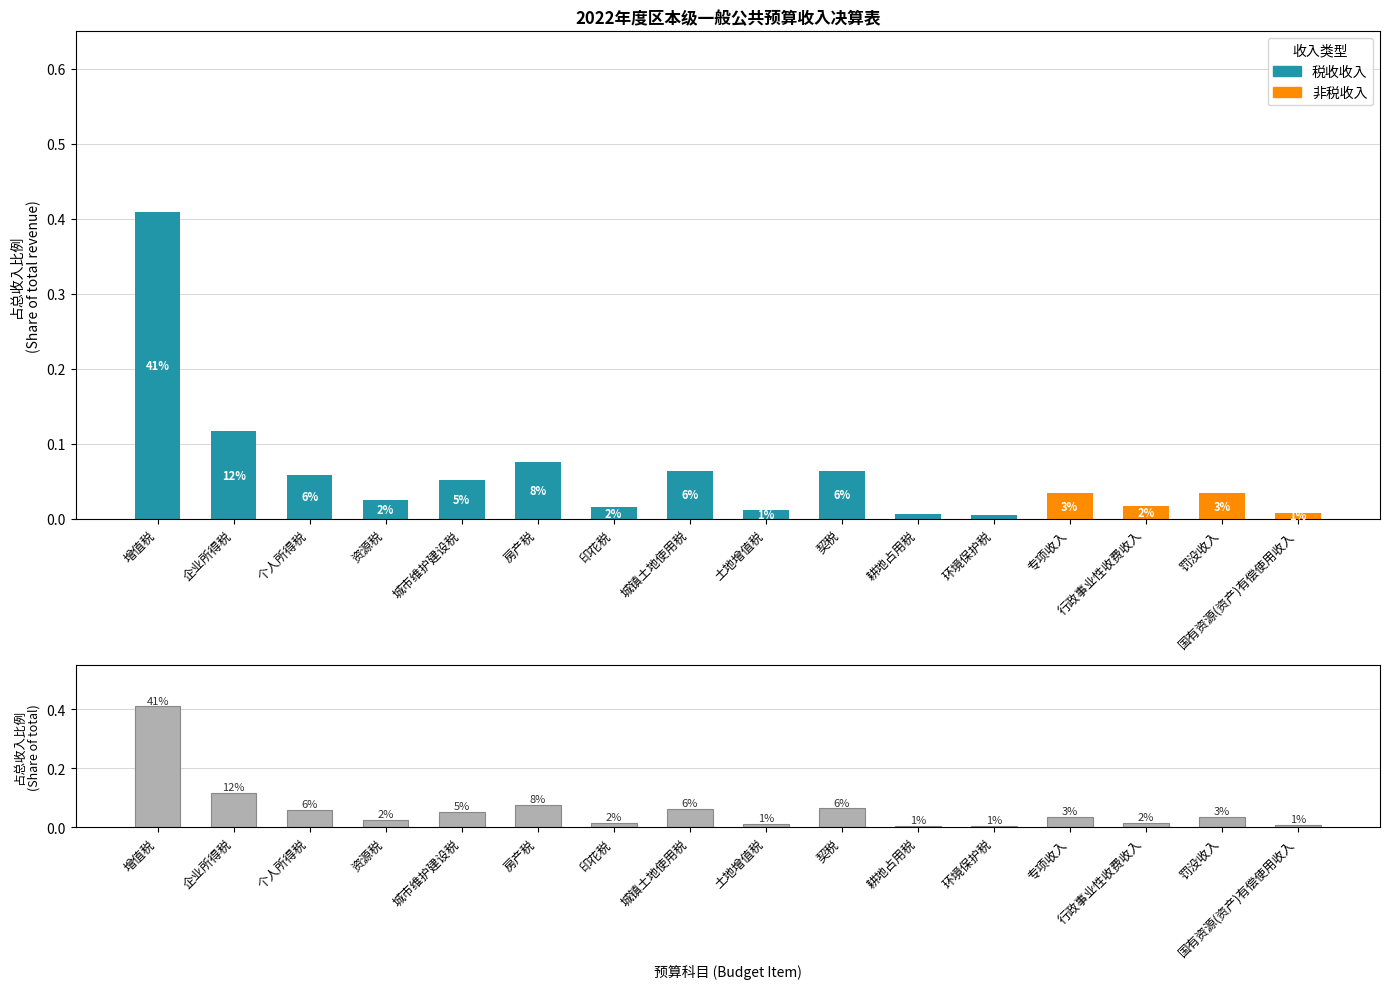

True or false: 非税收入 has a value of 0.0 at 国有资源(资产)有偿使用收入.

True